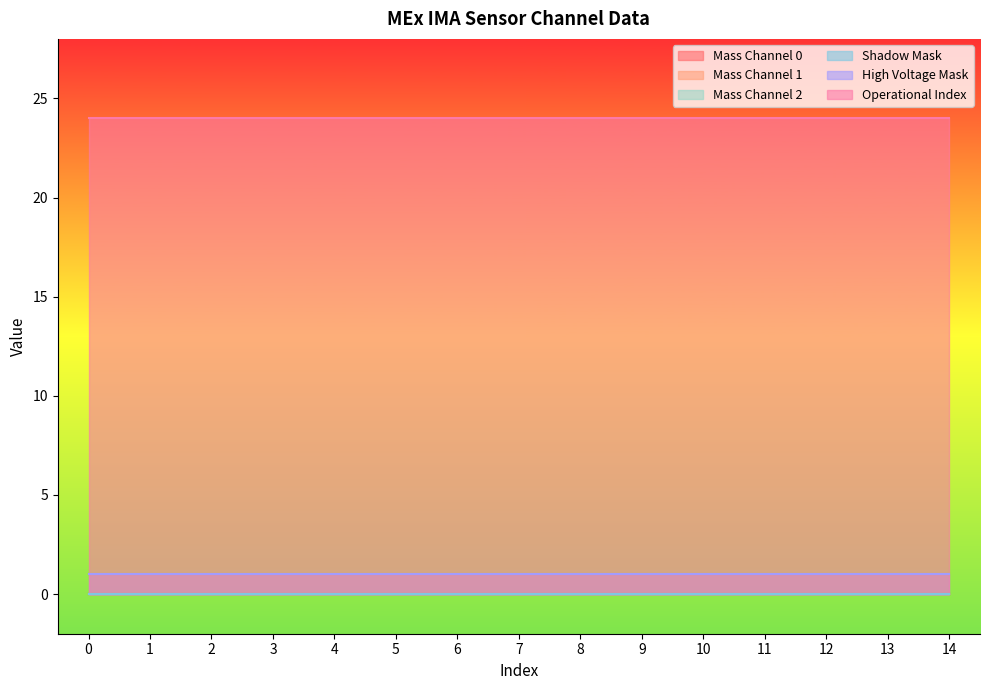

Reading right to left, extract all data points from this chart.

Mass Channel 0: 0	0	0	0	0	0	0	0	0	0	0	0	0	0	0
Mass Channel 1: 0	0	0	0	0	0	0	0	0	0	0	0	0	0	0
Mass Channel 2: 0	0	0	0	0	0	0	0	0	0	0	0	0	0	0
Shadow Mask: 0	0	0	0	0	0	0	0	0	0	0	0	0	0	0
High Voltage Mask: 1	1	1	1	1	1	1	1	1	1	1	1	1	1	1
Operational Index: 24	24	24	24	24	24	24	24	24	24	24	24	24	24	24